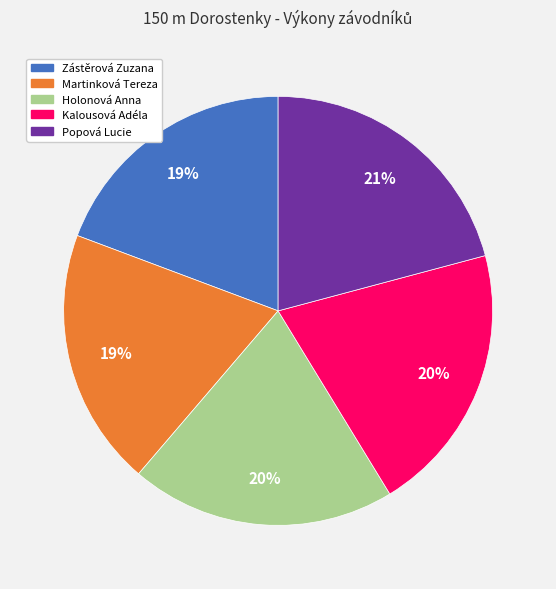

Is it true that Martinková Tereza is 26% of the pie?

False